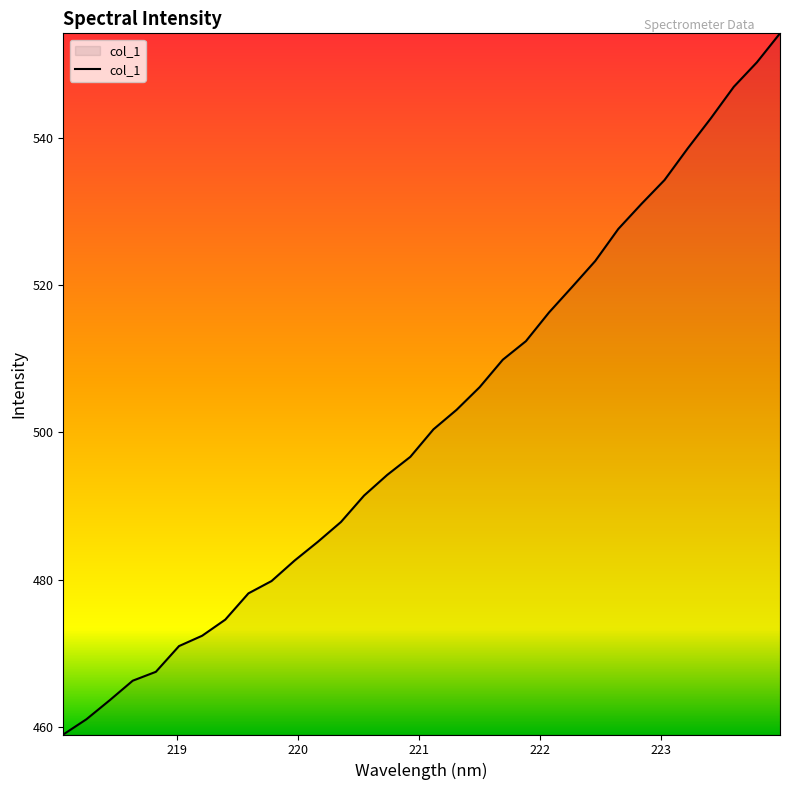

What is the maximum value shown in the chart?

554.2